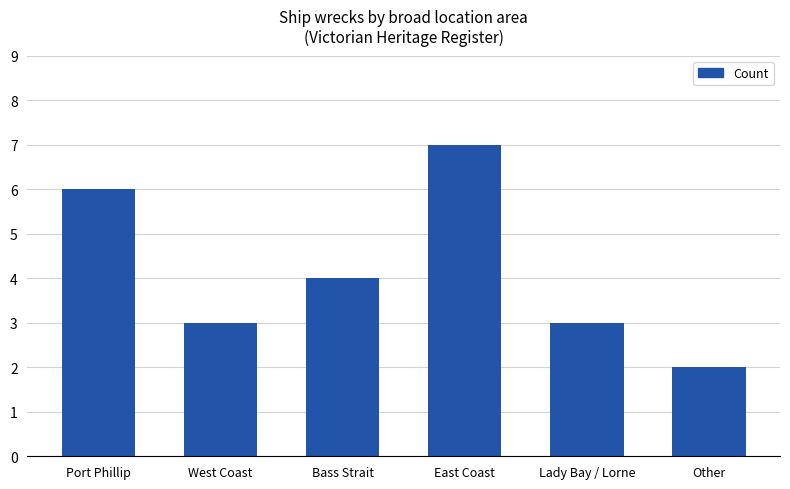

The value at East Coast is 7. True or false?

True